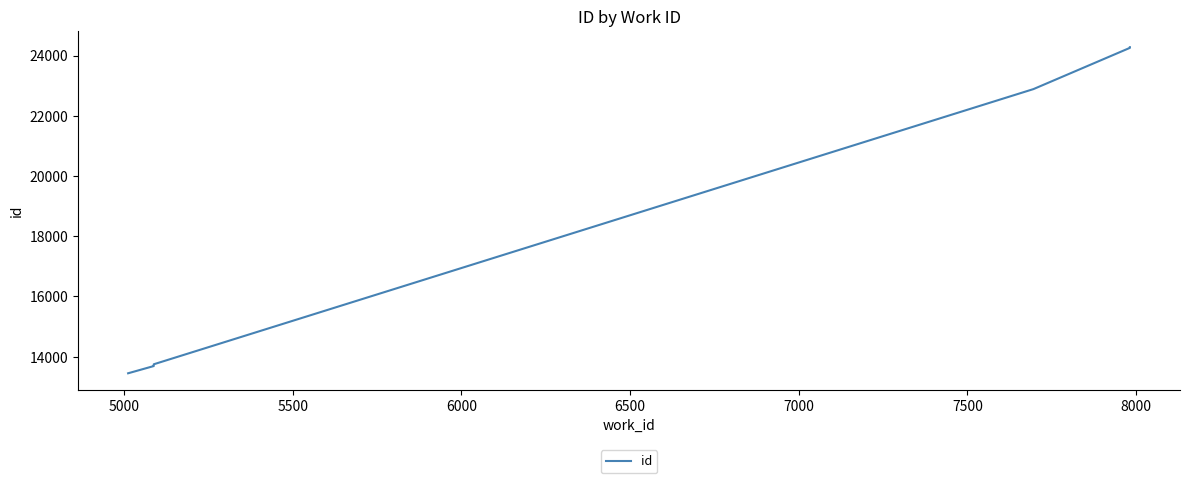

What is the label of the 6th point from the left?

7000